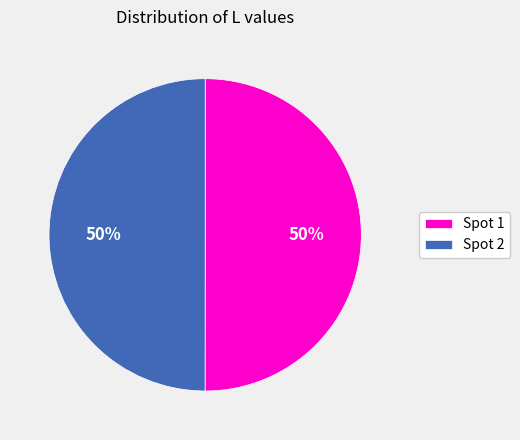

True or false: Spot 2 accounts for 58% of the total.

False